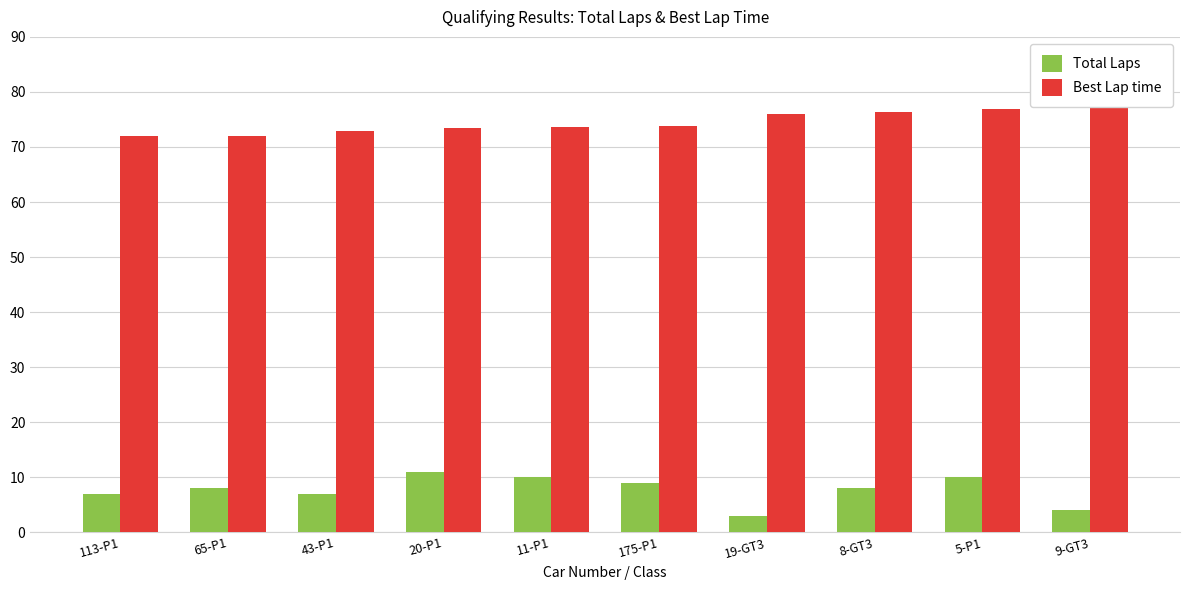

At 113-P1, list the series in order from largest to smallest.

Best Lap time, Total Laps